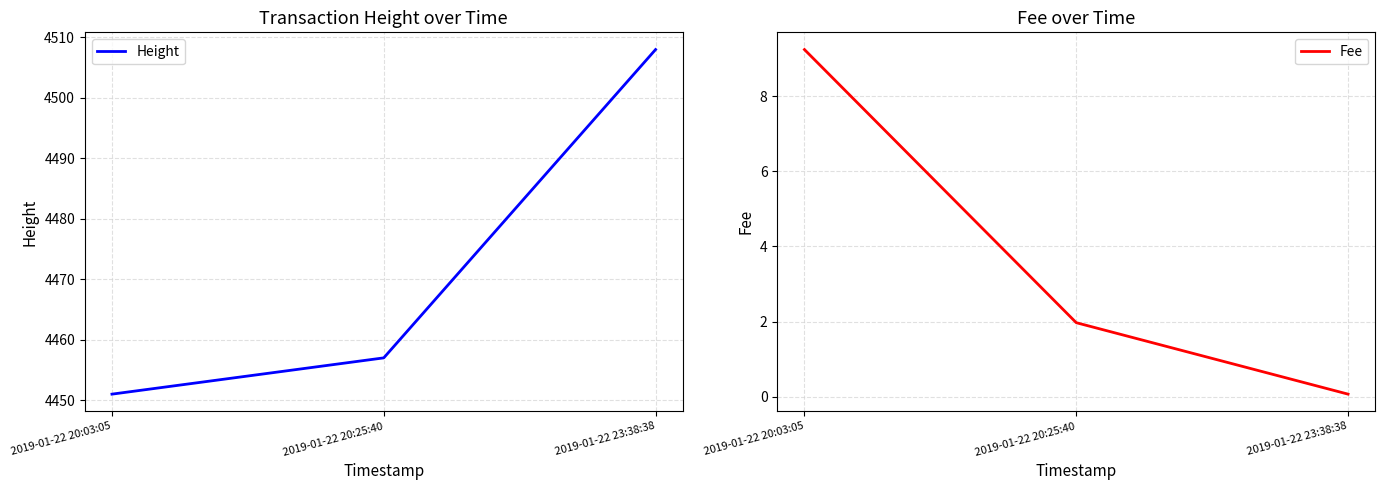

Reading right to left, list all the values displayed in this chart.

Height: 2019-01-22 23:38:38=4508.0	2019-01-22 20:25:40=4457.0	2019-01-22 20:03:05=4451.0
Fee: 2019-01-22 23:38:38=0.1	2019-01-22 20:25:40=2.0	2019-01-22 20:03:05=9.2